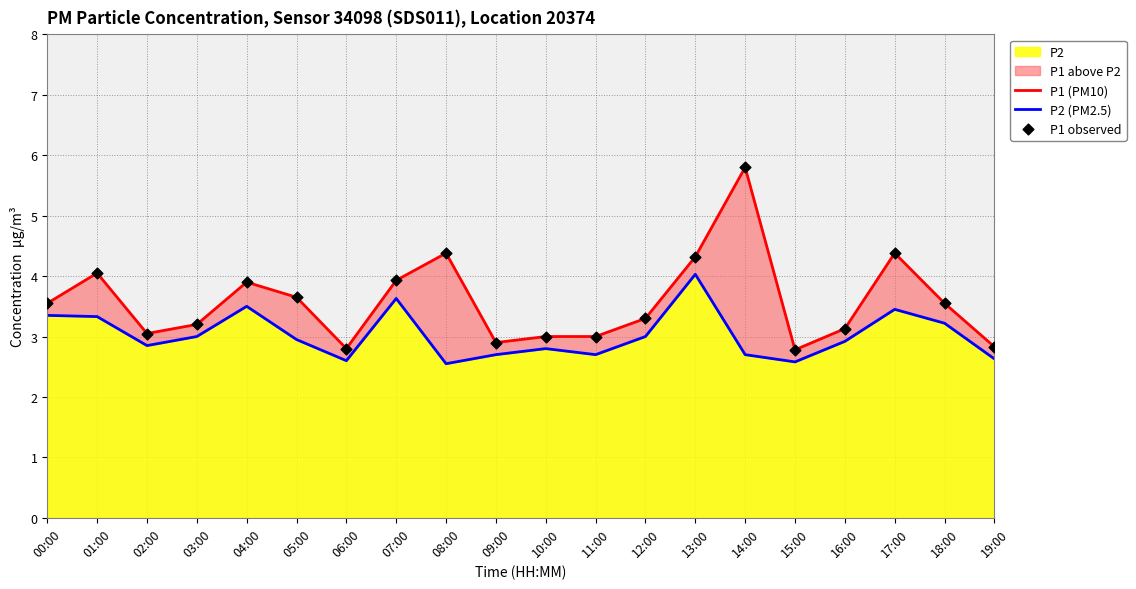

Which series has the largest Y range (max minus min)?

P1 (PM10)